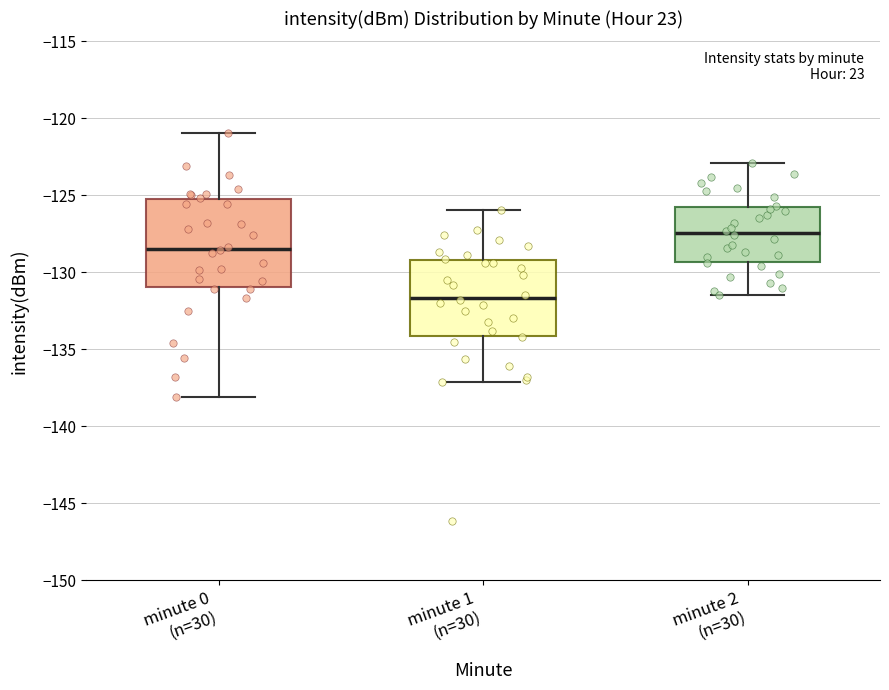

Reading left to right, read every box against the y-axis: the position of its median line, the range the box covers, and the ends of its whiskers. The values are not printed on the chart, so give them approximately, as read against the axis.

minute 0 (n=30): median -128.5, box -131.0 to -125.5, whiskers -138.0 to -121.0
minute 1 (n=30): median -131.5, box -134.0 to -129.0, whiskers -137.0 to -126.0
minute 2 (n=30): median -127.5, box -129.5 to -125.5, whiskers -131.5 to -123.0